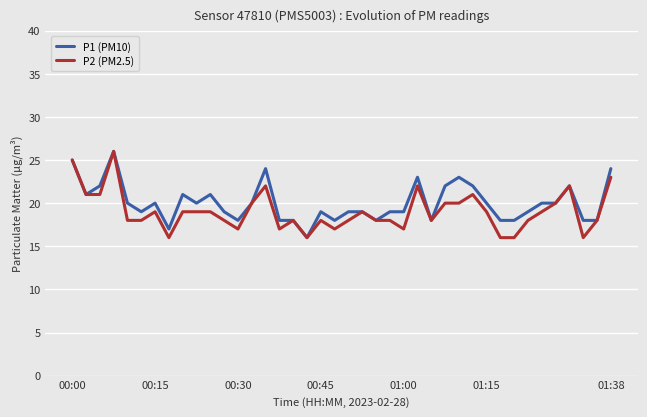

What is the highest value of the P2 (PM2.5) series?

26